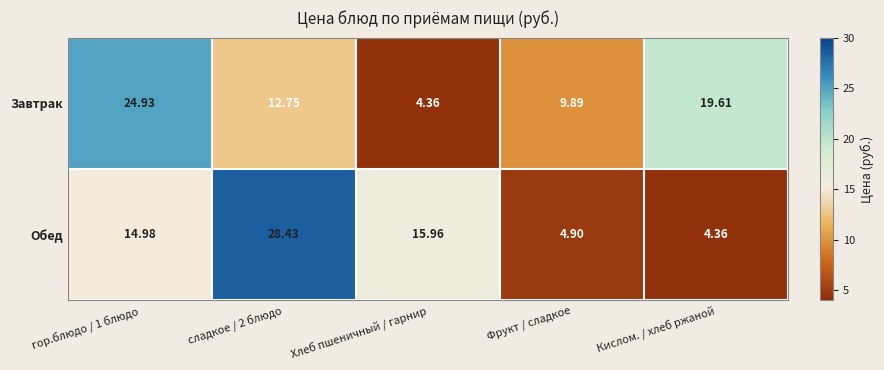

Which category has the lowest value in the Завтрак series?

Хлеб пшеничный / гарнир